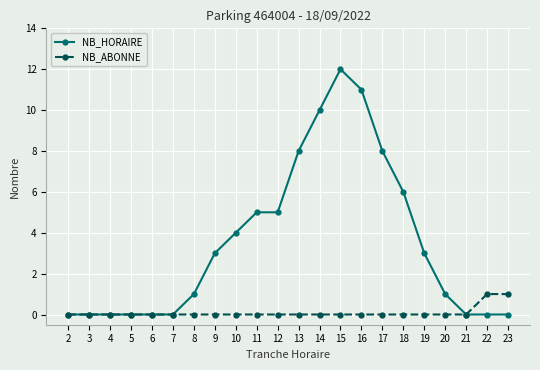

Read the NB_ABONNE value at 23.

1